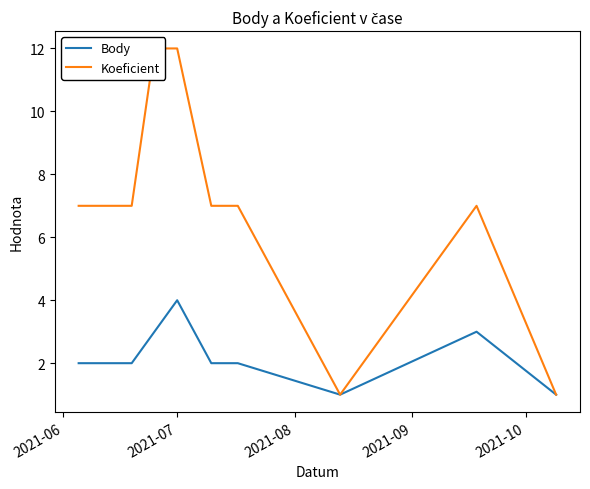

True or false: Body and Koeficient intersect in this chart.

False